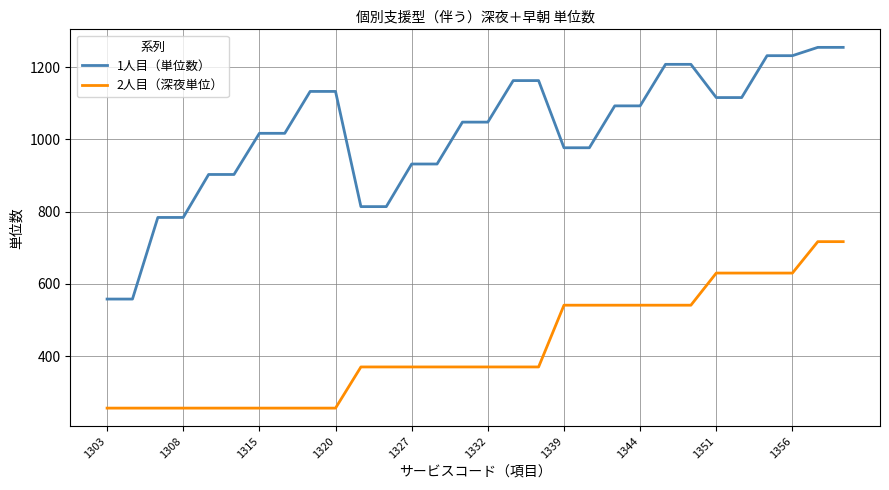

Which series has the largest total across all categories?

1人目（単位数）